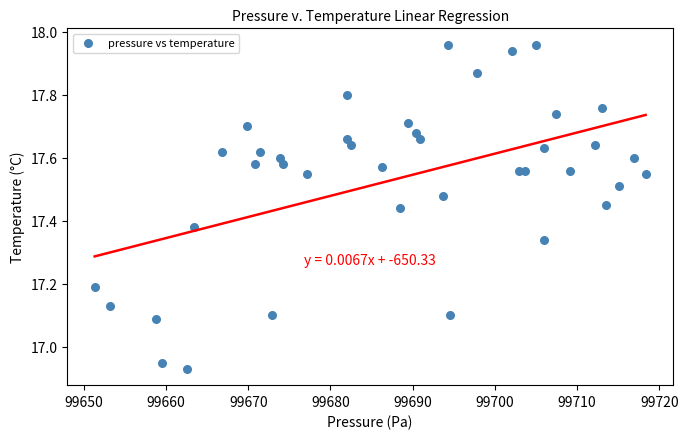

What is the range of X values (max minus min)?

67.0